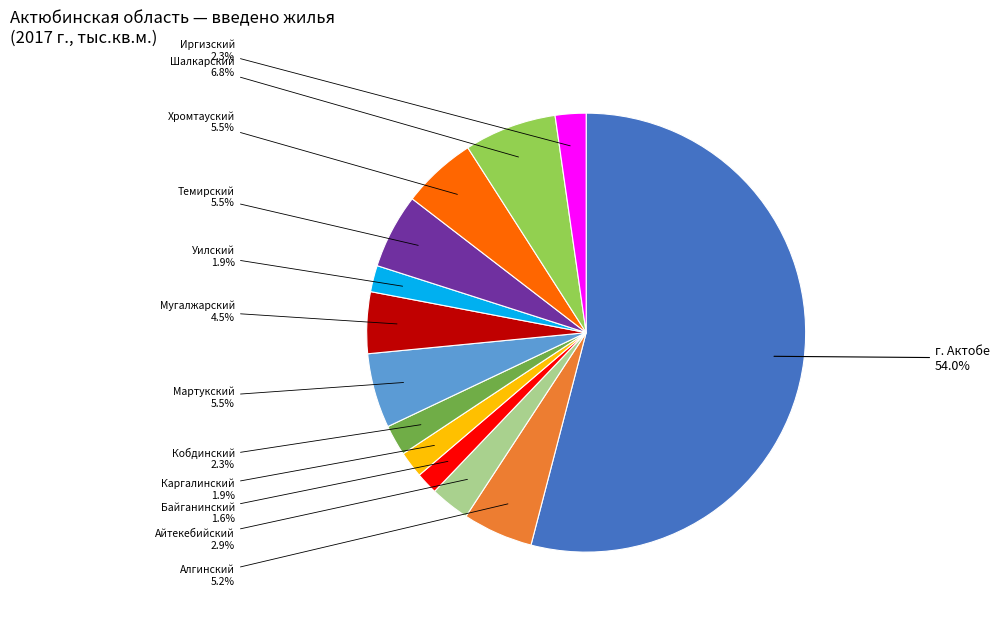

Is there any slice that represents more than half of the pie?

Yes